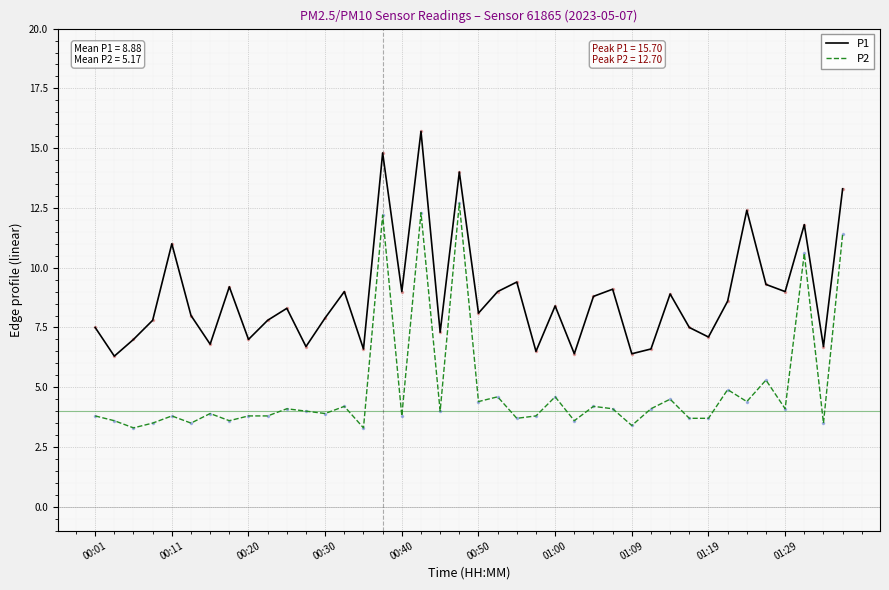

How many series are shown in this chart?

2